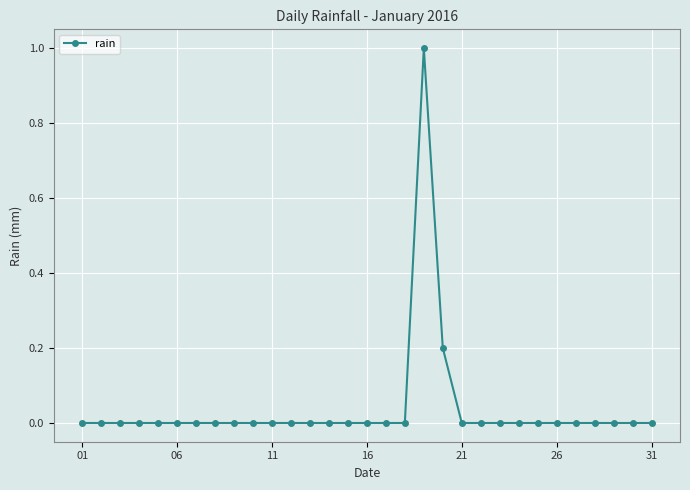

What is the greatest value displayed?

1.0